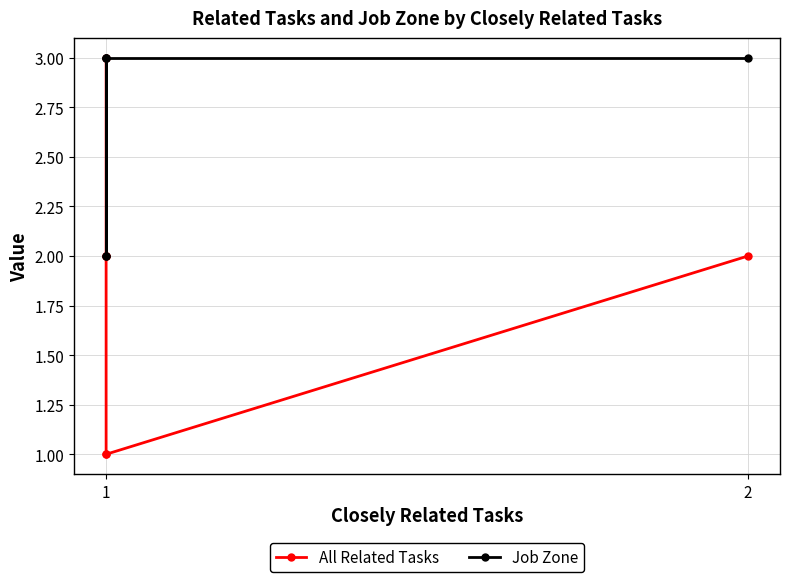

True or false: All Related Tasks and Job Zone intersect in this chart.

False